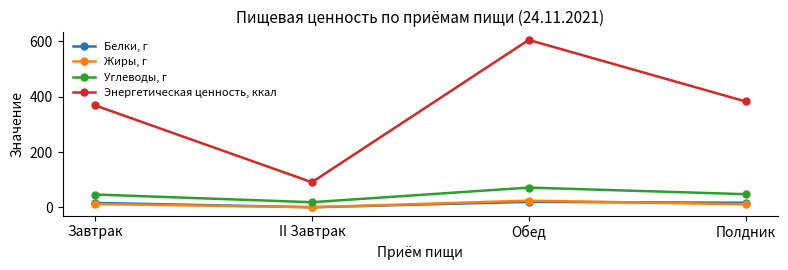

List the series in order of their peak value, lowest first.

Белки, г, Жиры, г, Углеводы, г, Энергетическая ценность, ккал